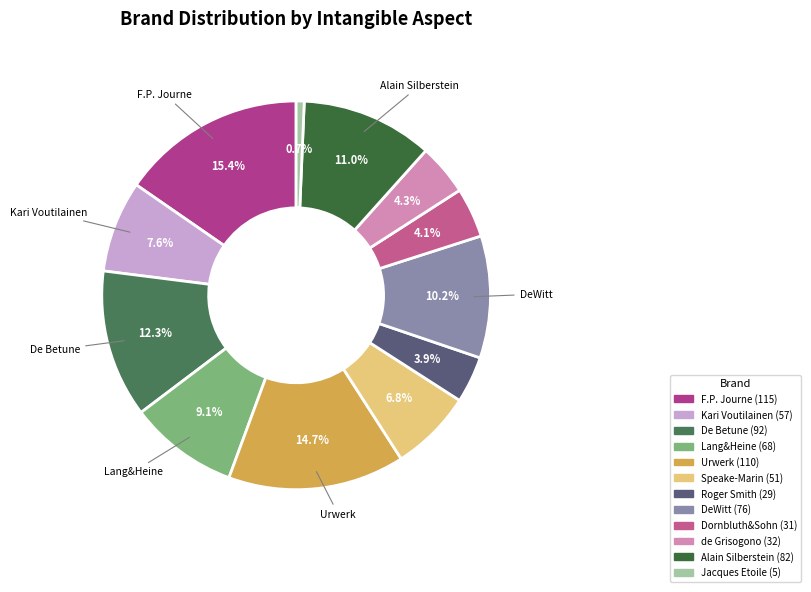

To the nearest percent, what portion does Speake-Marin represent?

7%